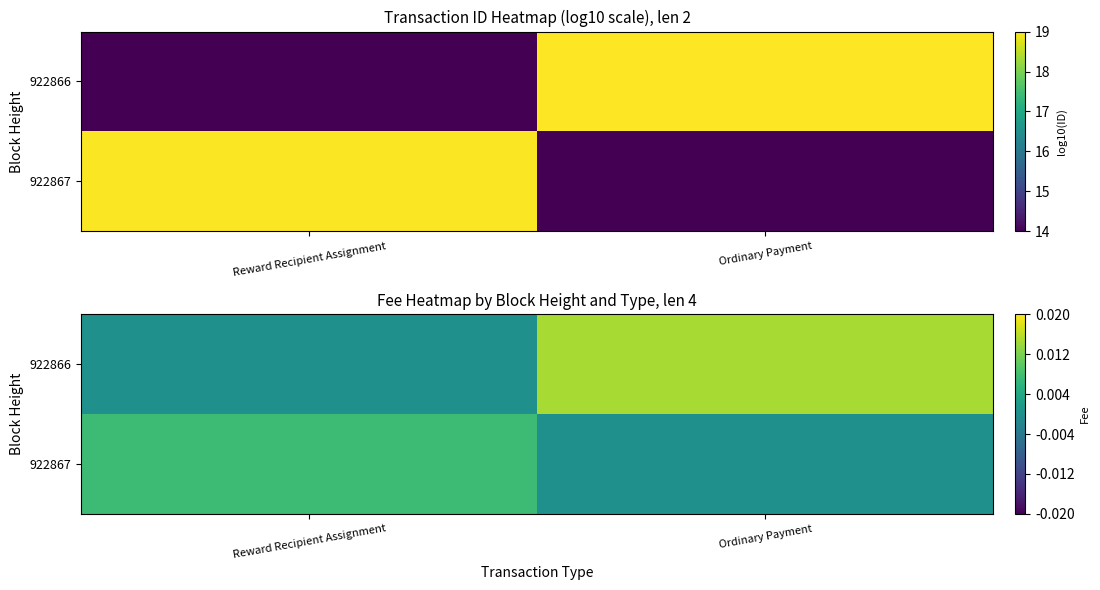

How many positive values does the 922866 series have?

1